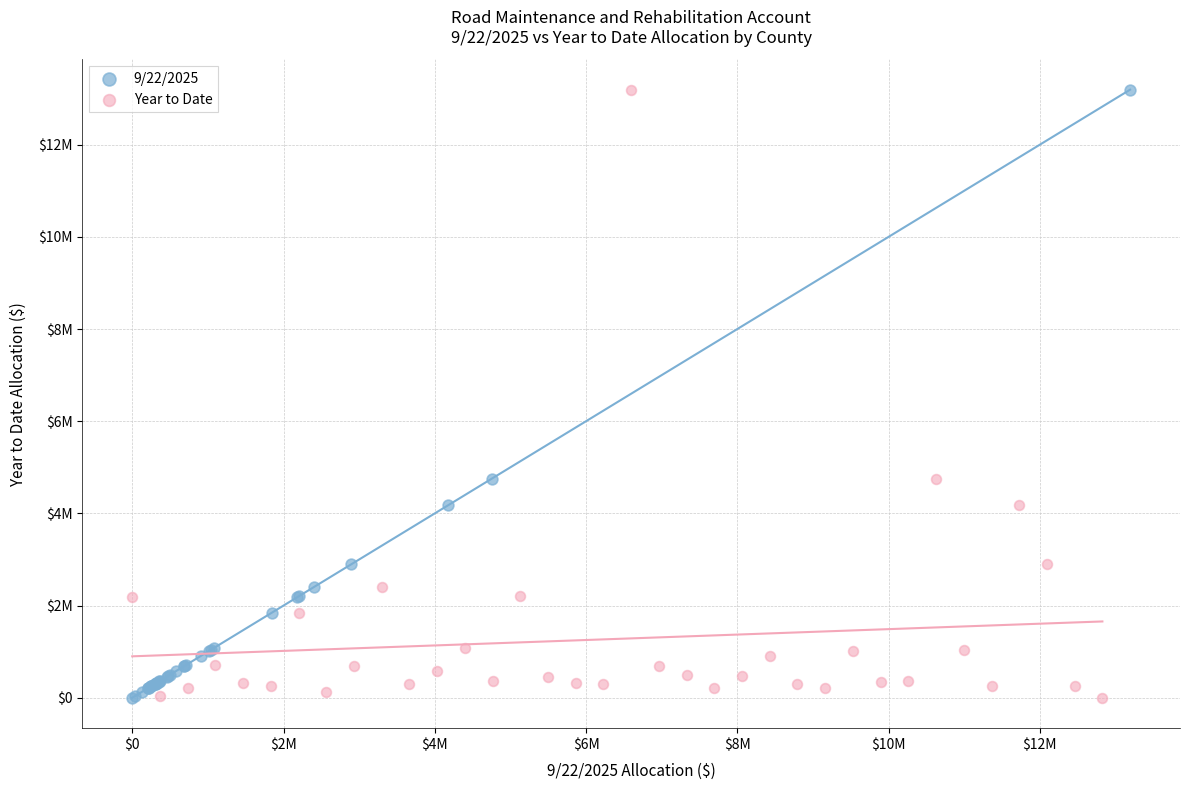

What are all the series names shown in the legend?

9/22/2025, Year to Date